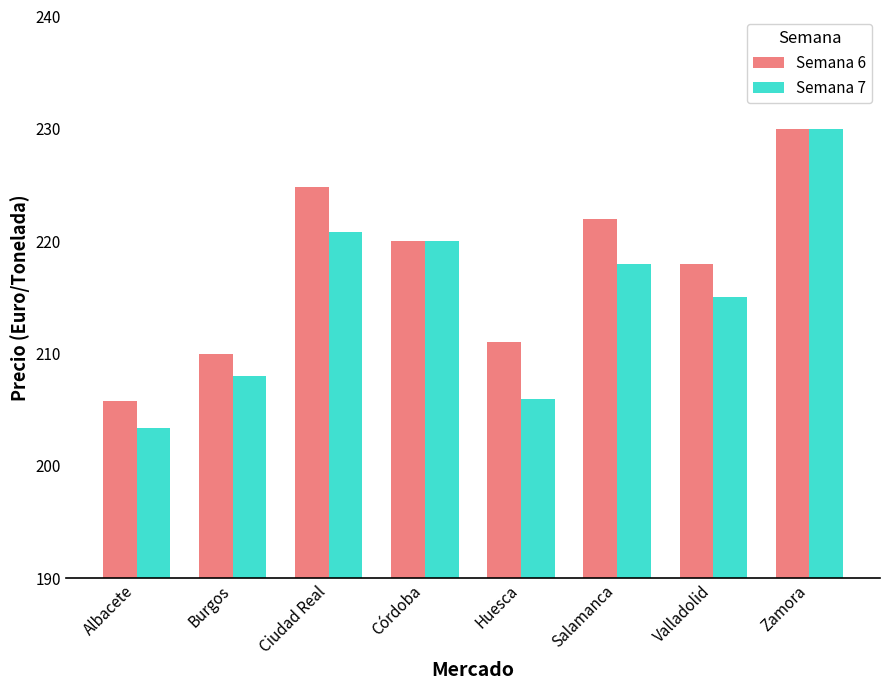

At which label is Semana 7 closest to 216?

Valladolid